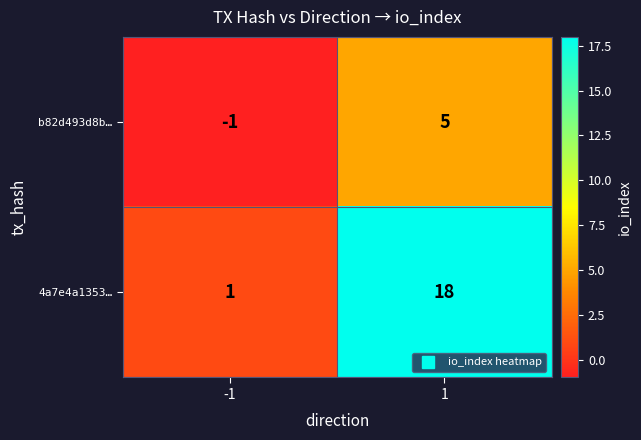

Rank the series by their maximum value, from lowest to highest.

b82d493d8b…, 4a7e4a1353…